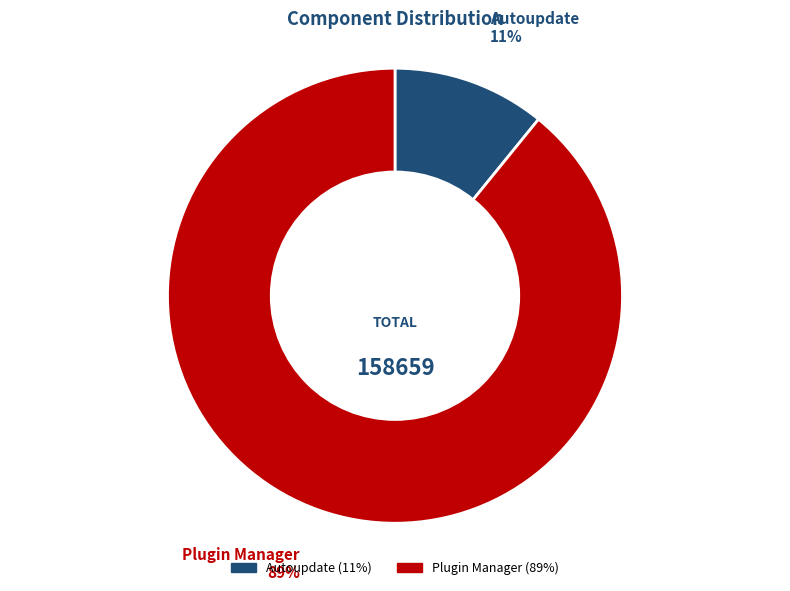

Rank the categories by value from lowest to highest.

Autoupdate, Plugin Manager